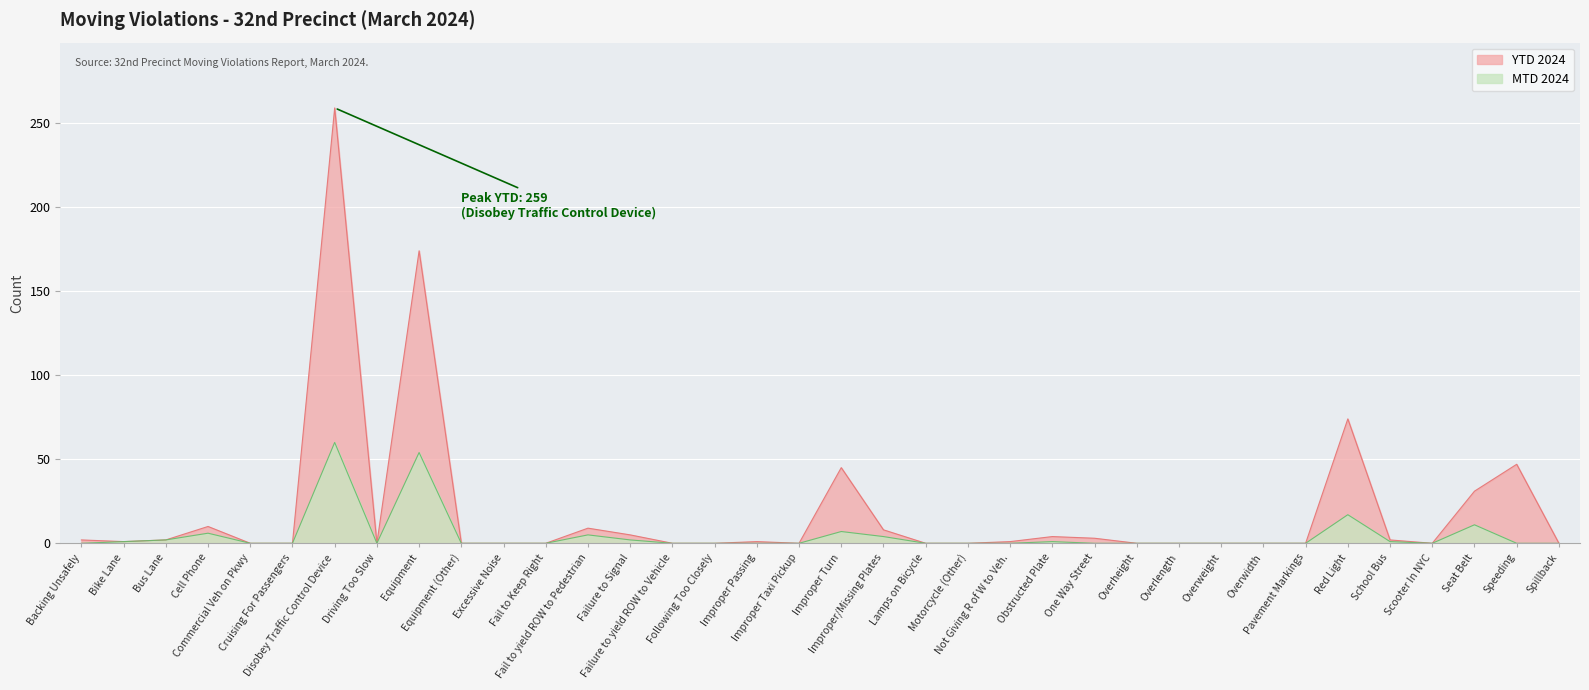

True or false: YTD 2024 and MTD 2024 cross at least once.

False